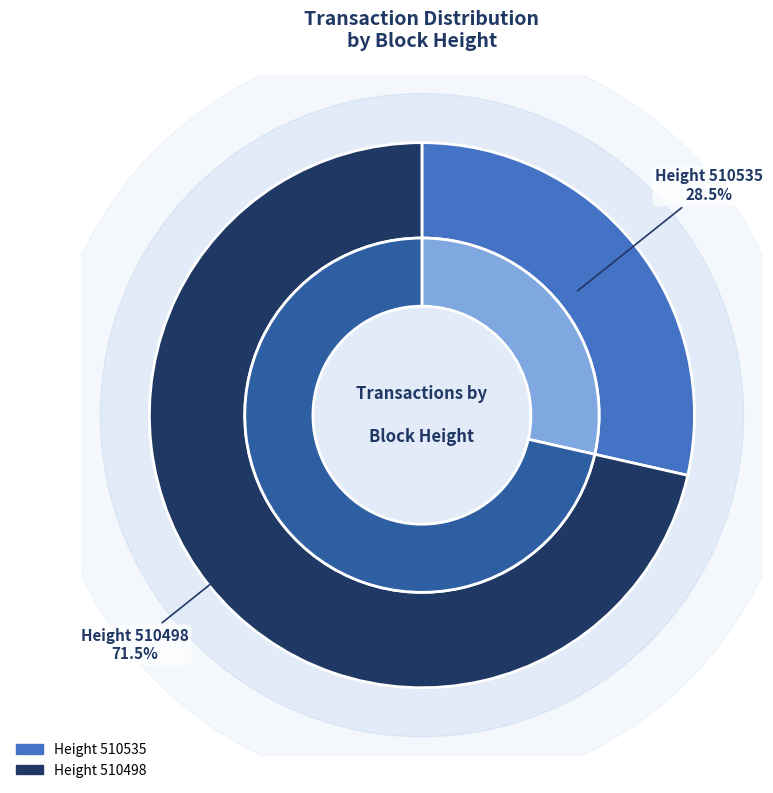

True or false: 510535 accounts for 29% of the total.

True